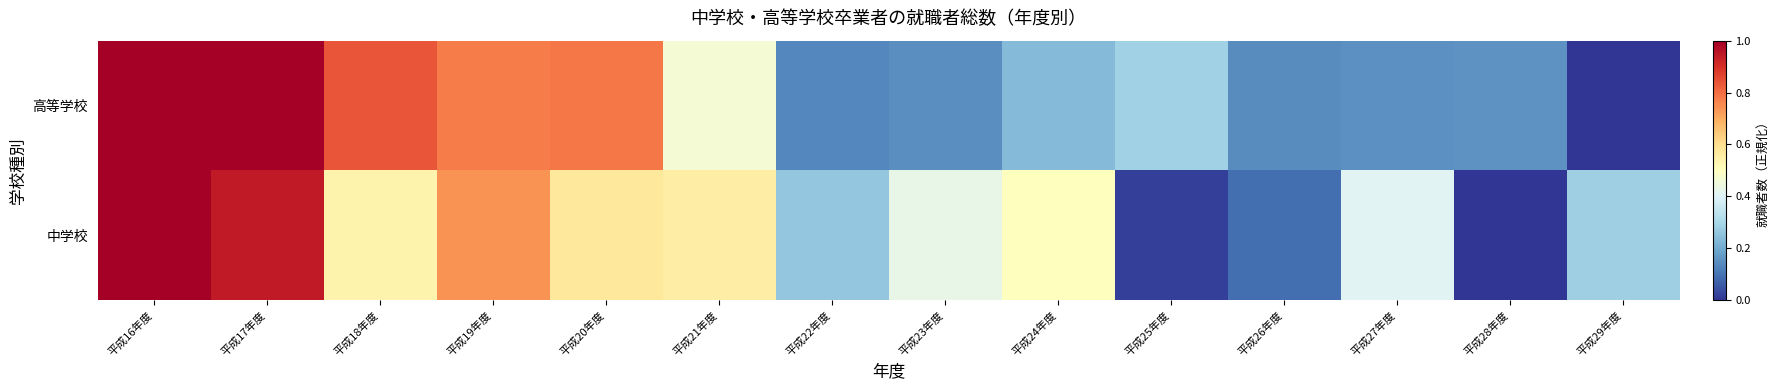

Which has a higher value, 平成25年度 or 平成16年度?

平成16年度